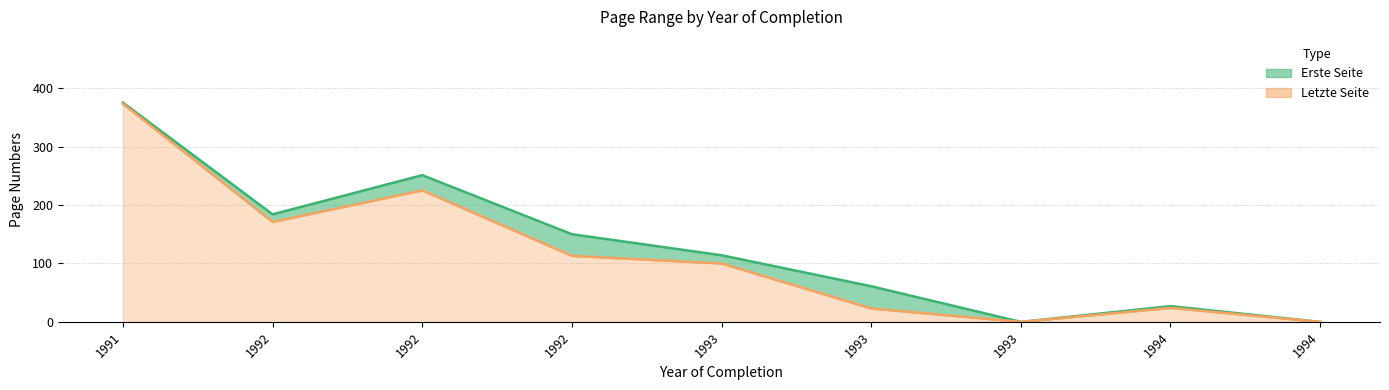

Rank the series by their maximum value, from lowest to highest.

Erste Seite, Letzte Seite